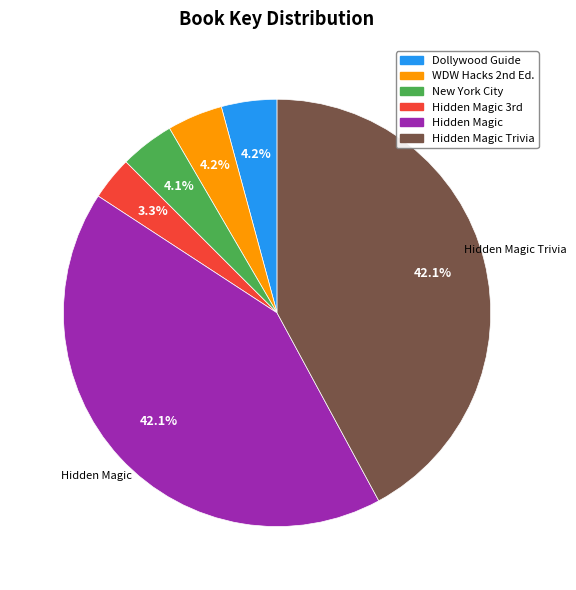

Which slice is the smallest?

Hidden Magic 3rd